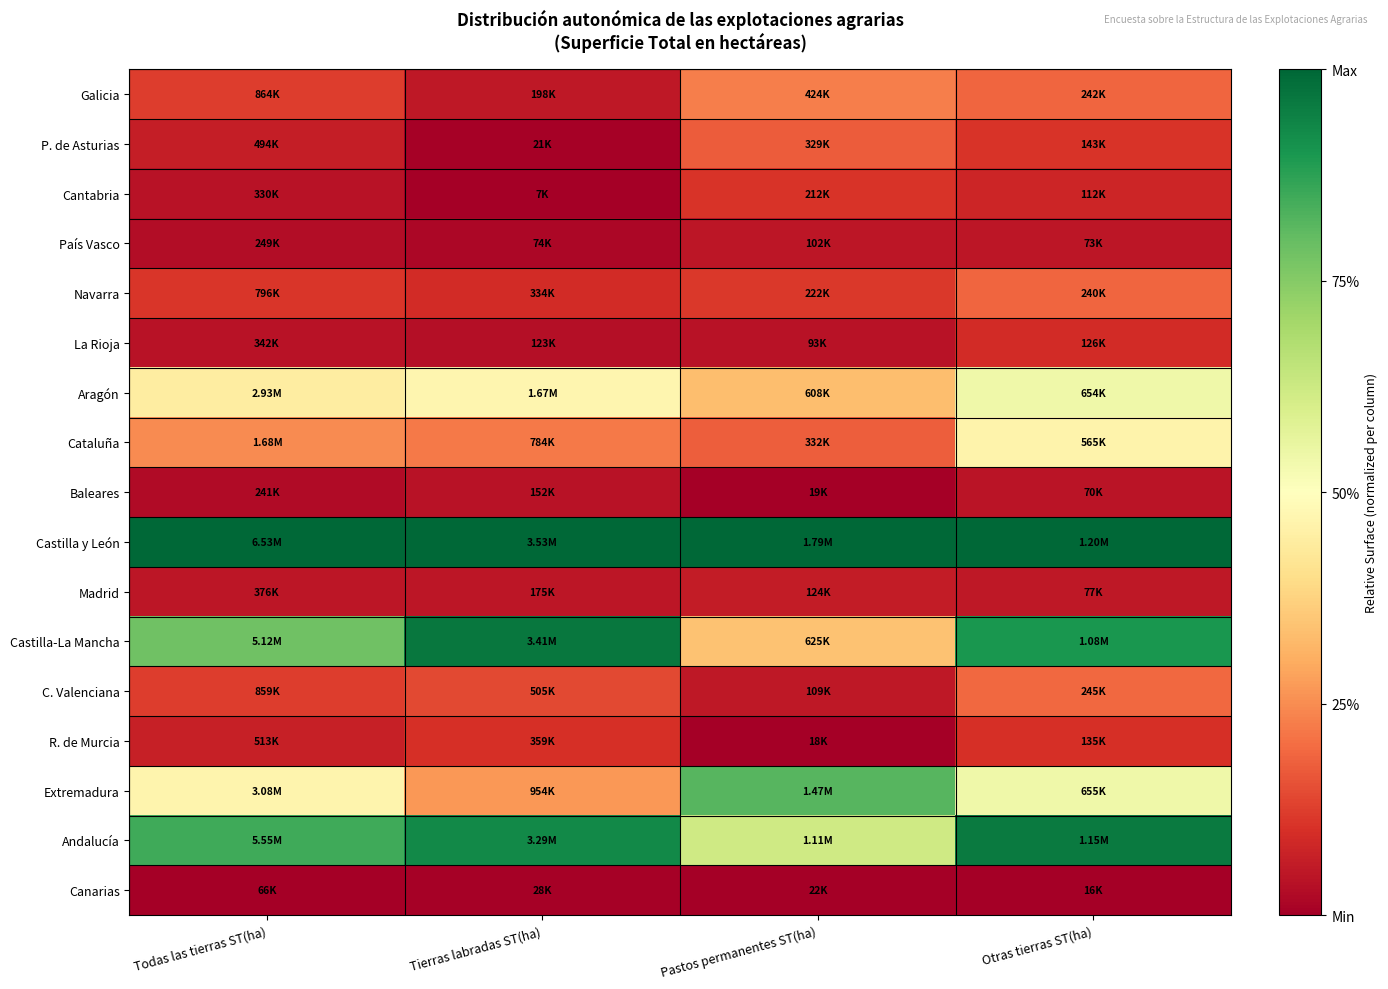

Which series has the largest total across all categories?

Castilla y León